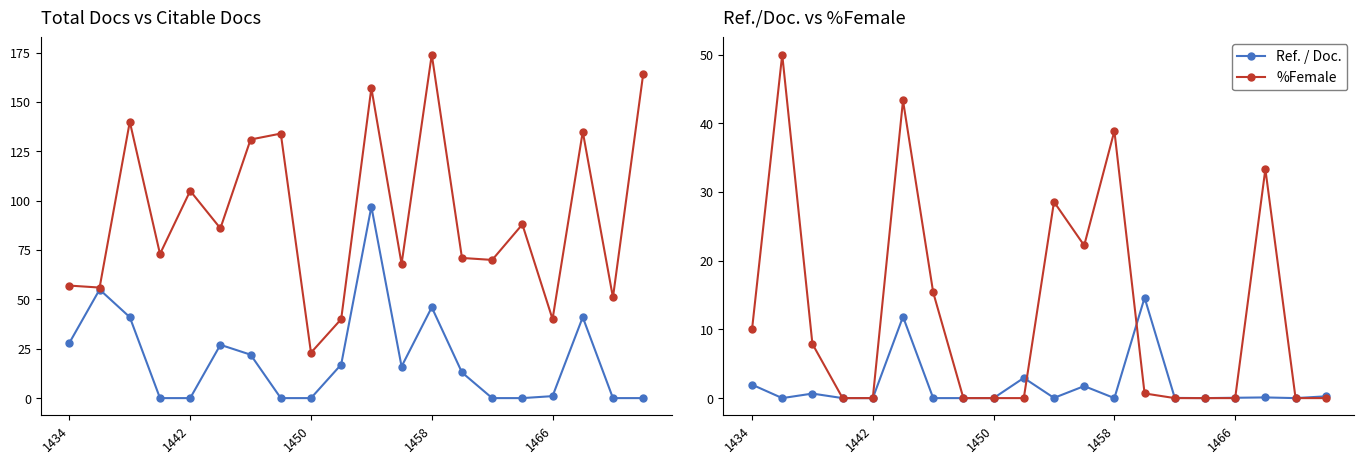

How many data points in Citable Docs. (3years) are above 86?

9